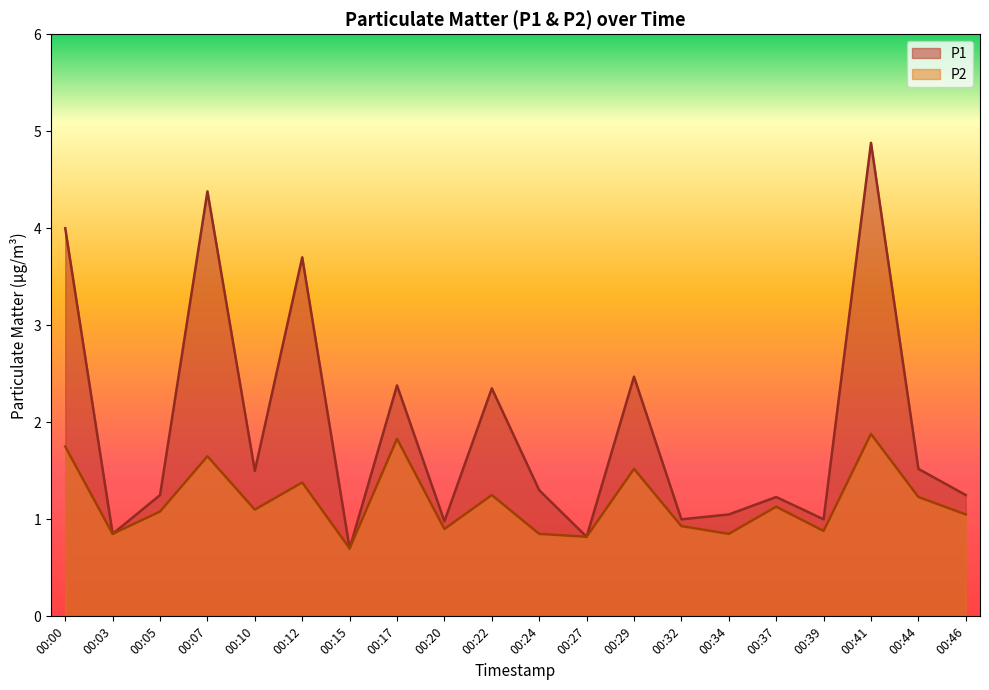

Which series has the largest total across all categories?

P1